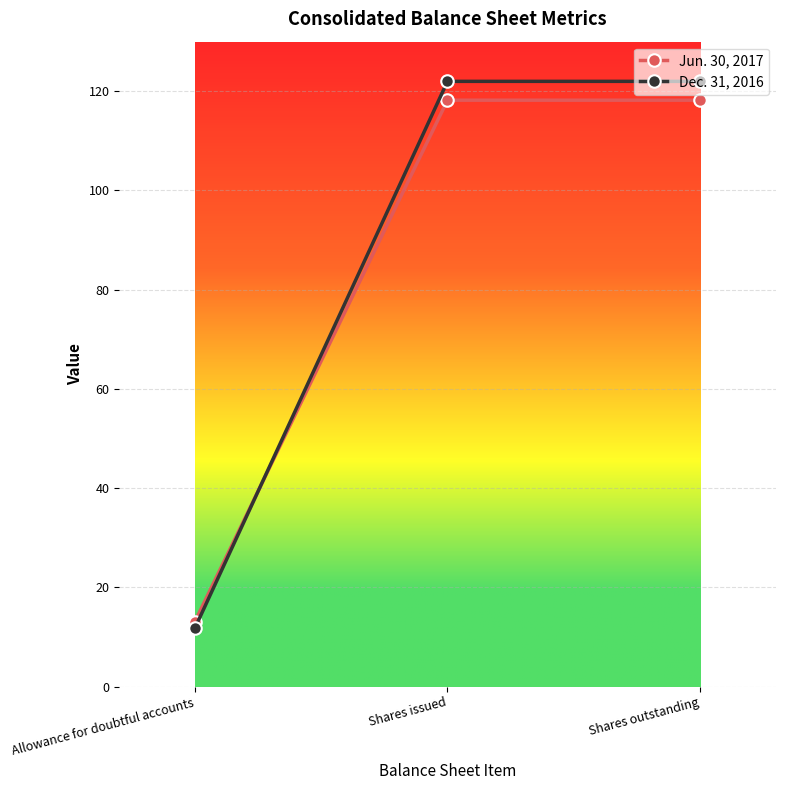

What is the spread (max minus min) of values at Allowance for doubtful accounts?

1.3